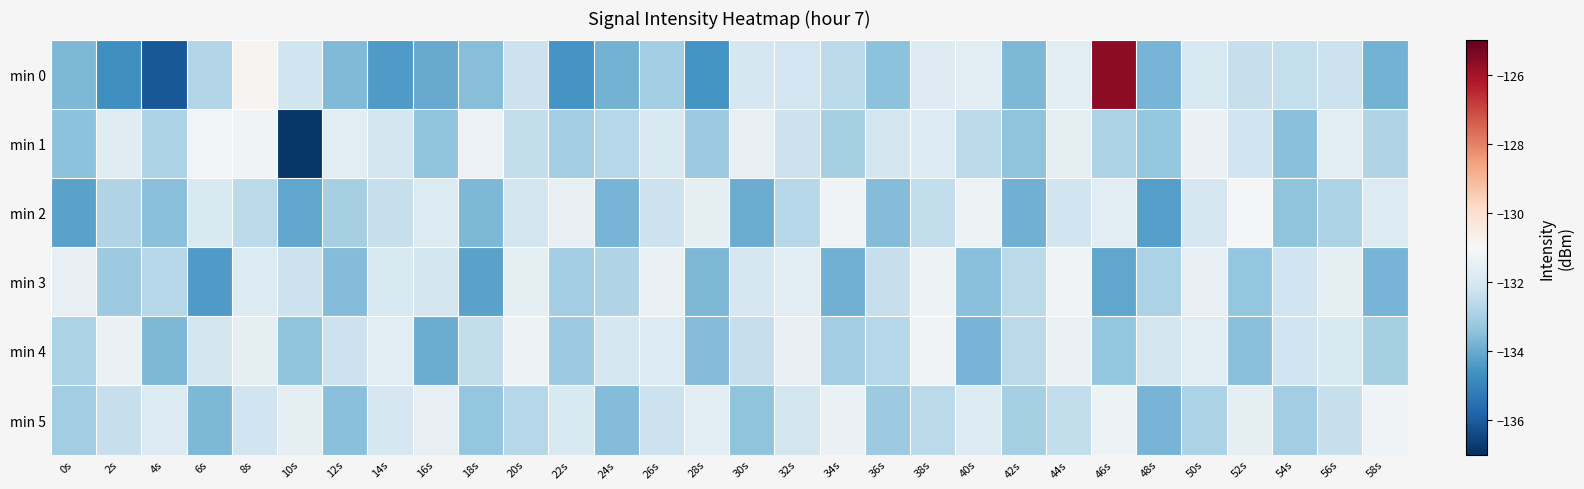

What is the spread (max minus min) of values at 42s?

1.3